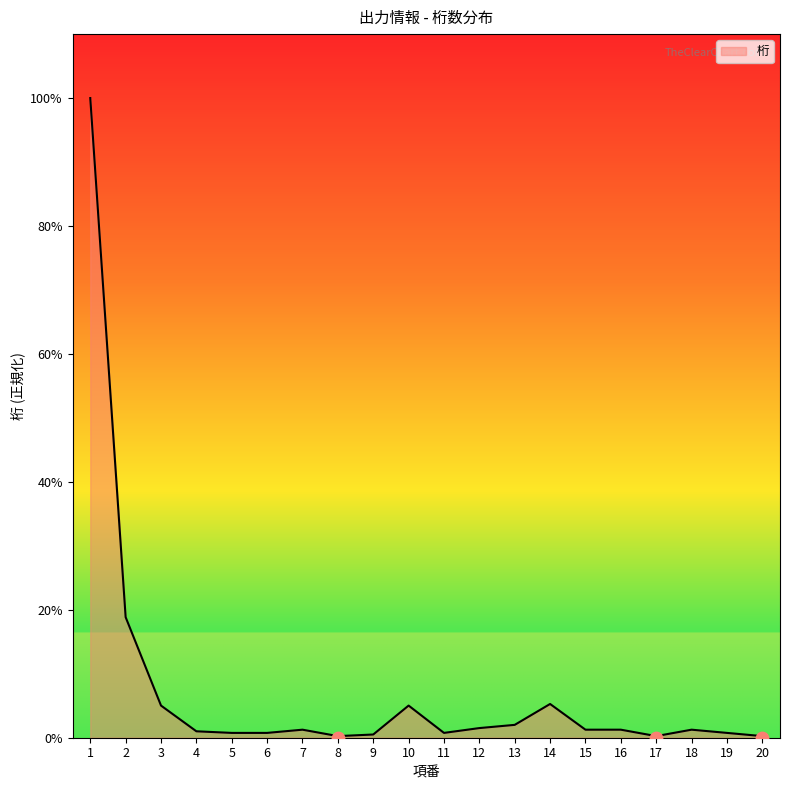

What is the change in value from 8 to 14?

+20